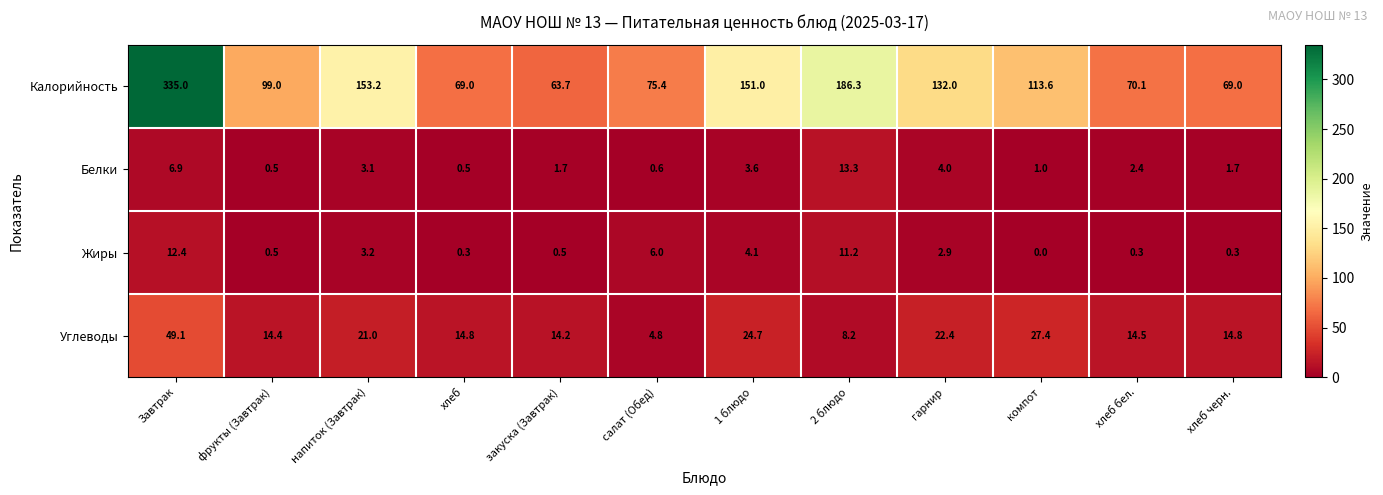

Read the Белки value at 1 блюдо.

3.6